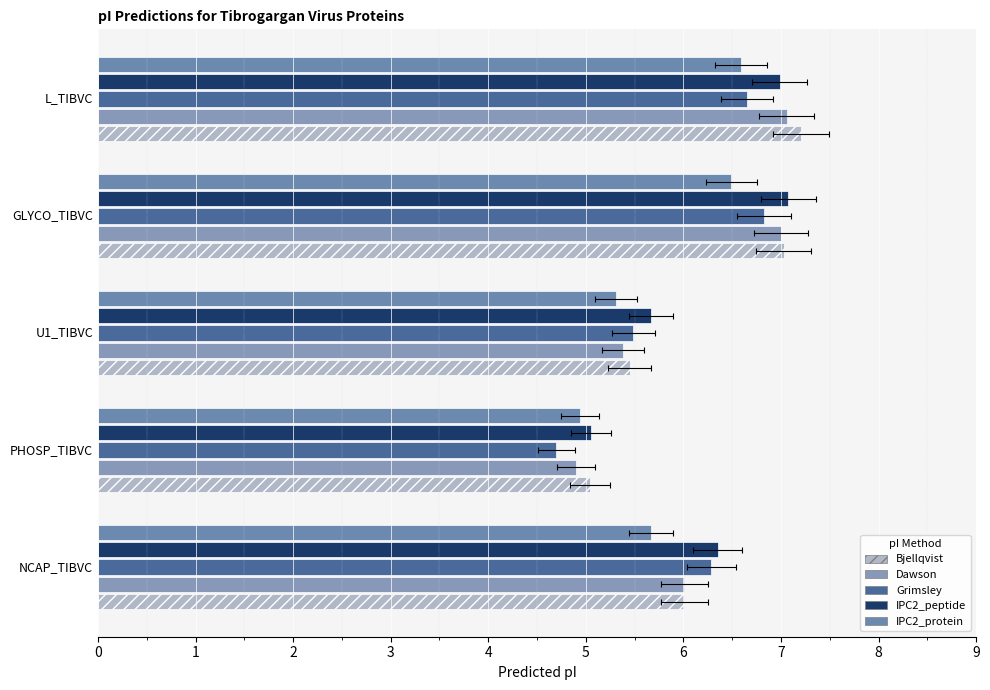

How many distinct data groups are displayed?

5